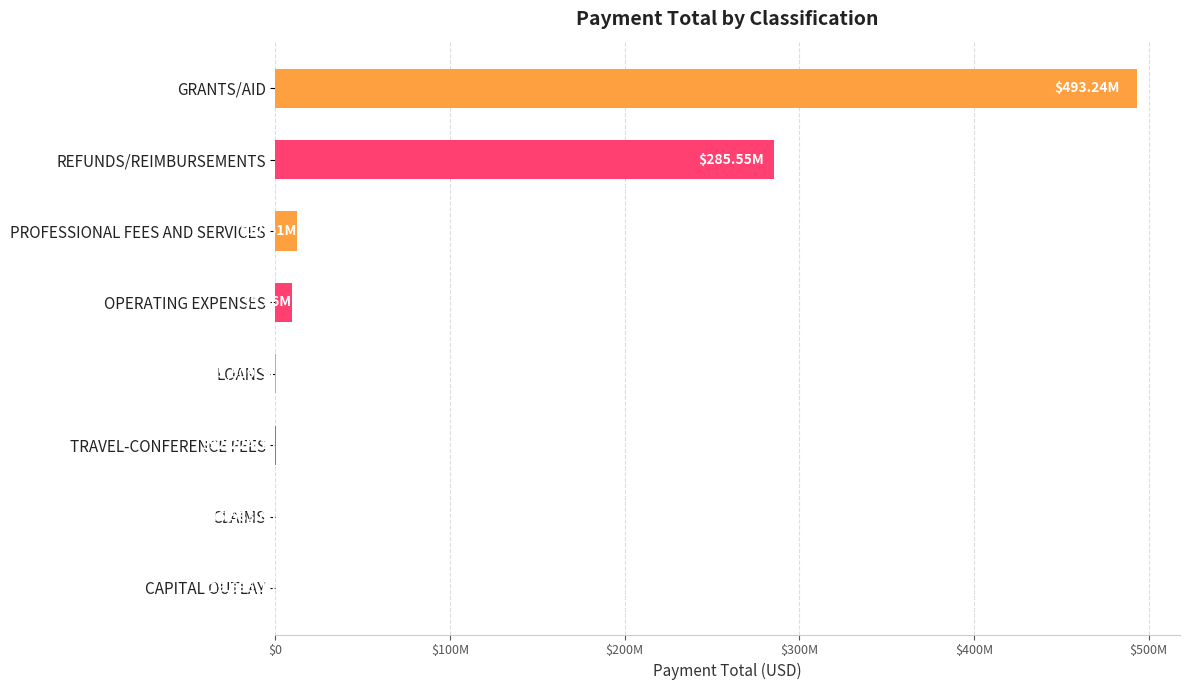

Are the bars horizontal?

Yes